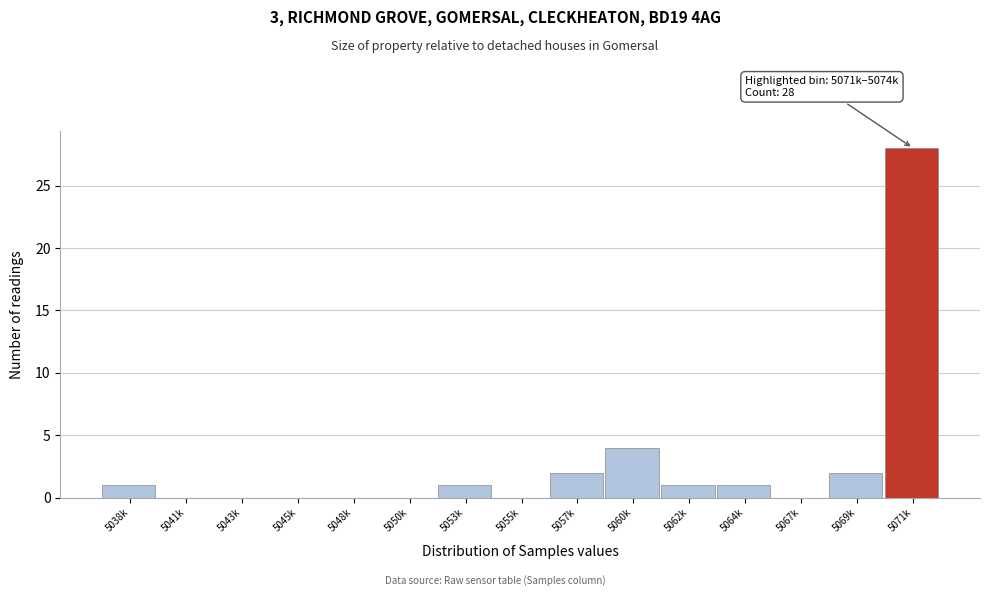

Reading left to right, list all the values displayed in this chart.

5038k=1	5041k=0	5043k=0	5045k=0	5048k=0	5050k=0	5053k=1	5055k=0	5057k=2	5060k=4	5062k=1	5064k=1	5067k=0	5069k=2	5071k=28